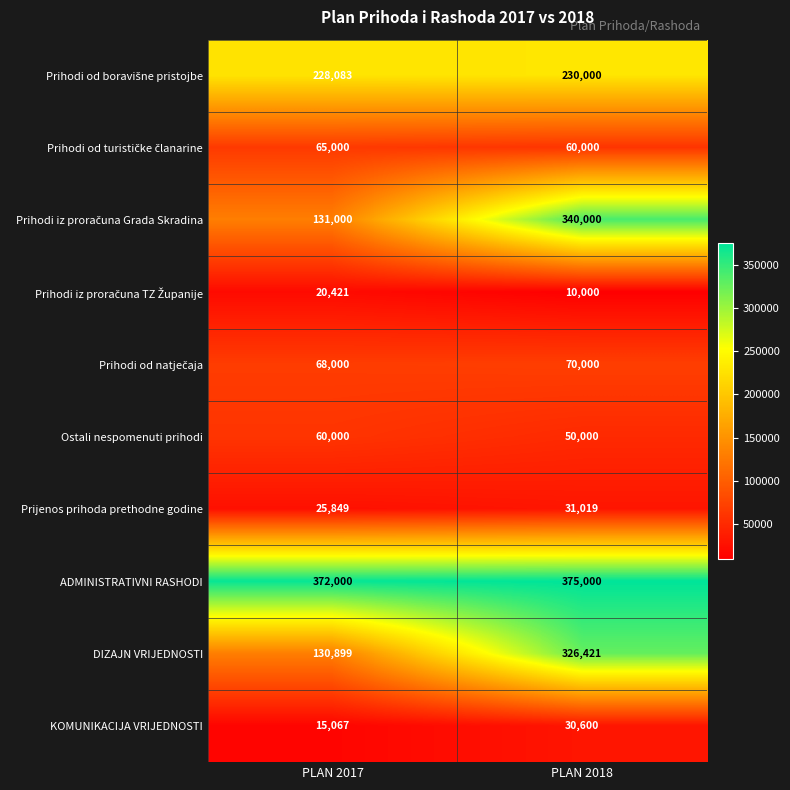

What is the difference between the highest and lowest values at PLAN 2018?

365000